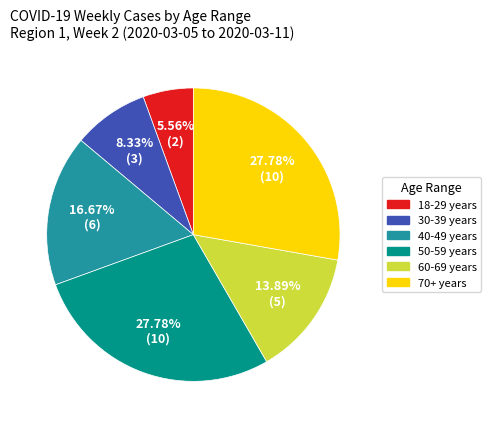

Count the number of slices in the pie.

6